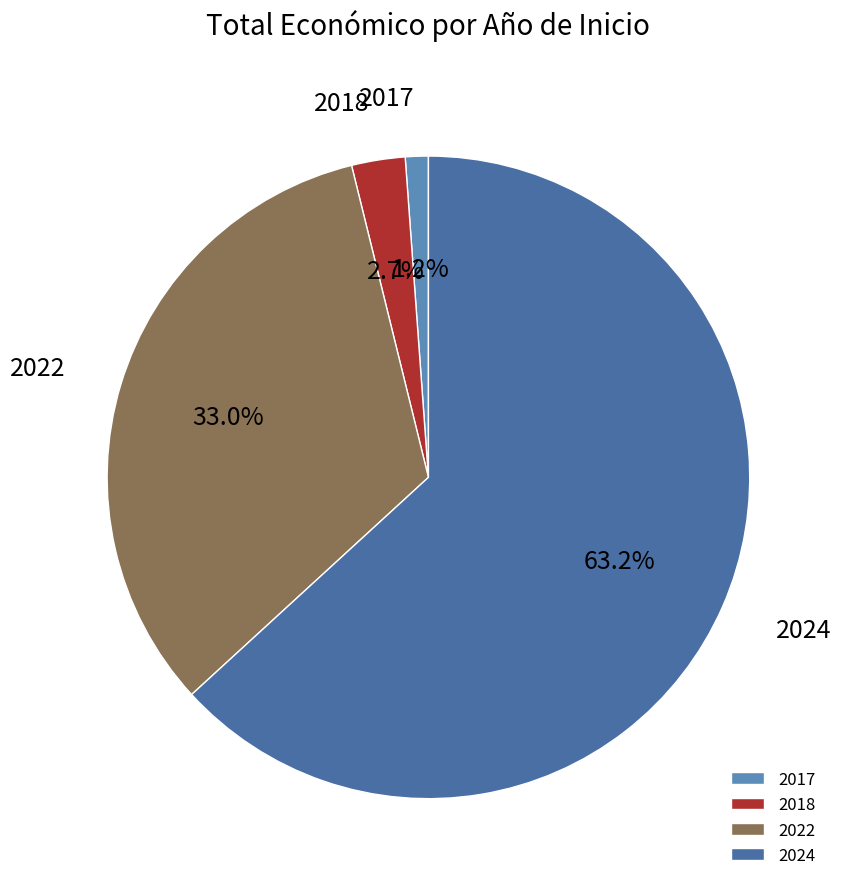

Is it true that 2024 is 1% of the pie?

False